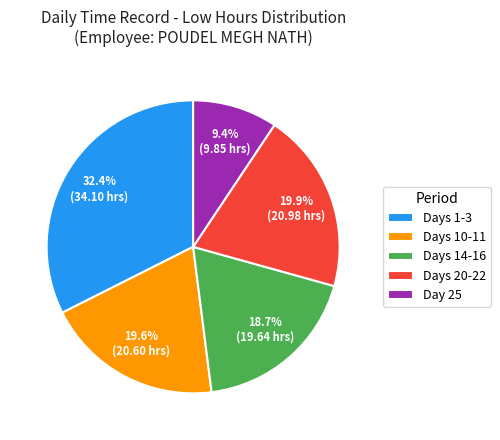

Which slice is the largest?

Days 1-3